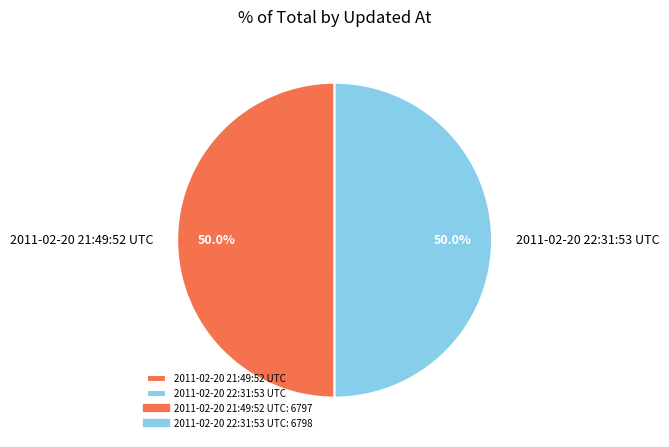

To the nearest percent, what is the average slice percentage?

50%